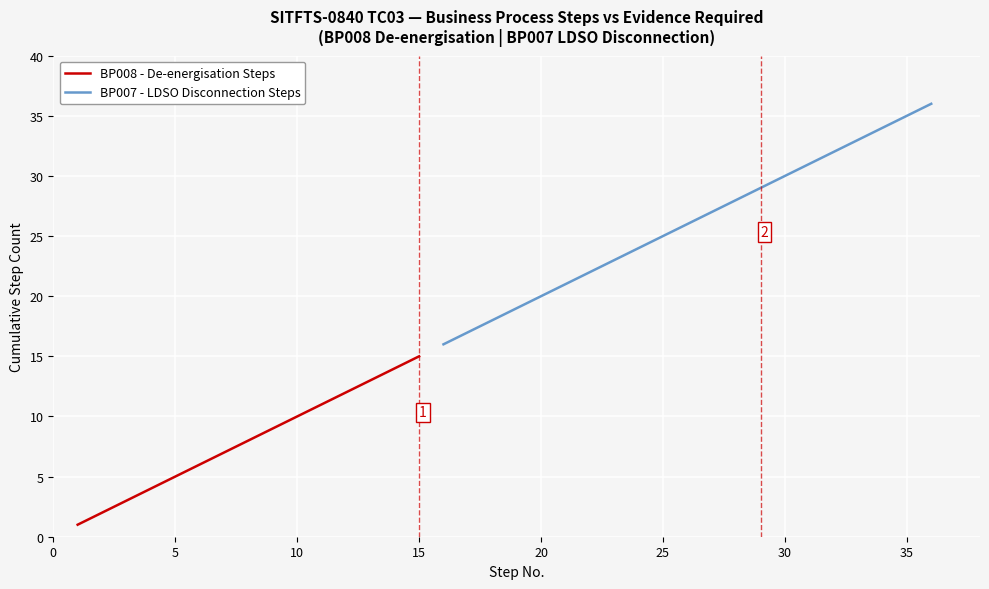

True or false: Evidence Required (Y=1, N=0) has more than 1 interior local peaks.

False